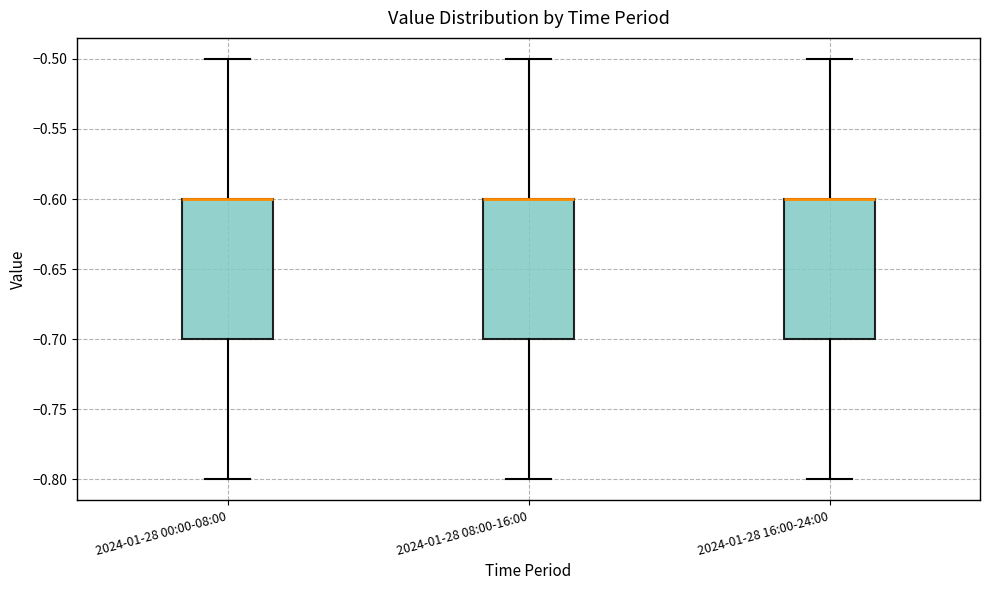

Where does the lower whisker of the box for 2024-01-28 16:00-24:00 end on the y-axis? The values are not printed on the chart, so give them approximately, as read against the axis.

-0.8